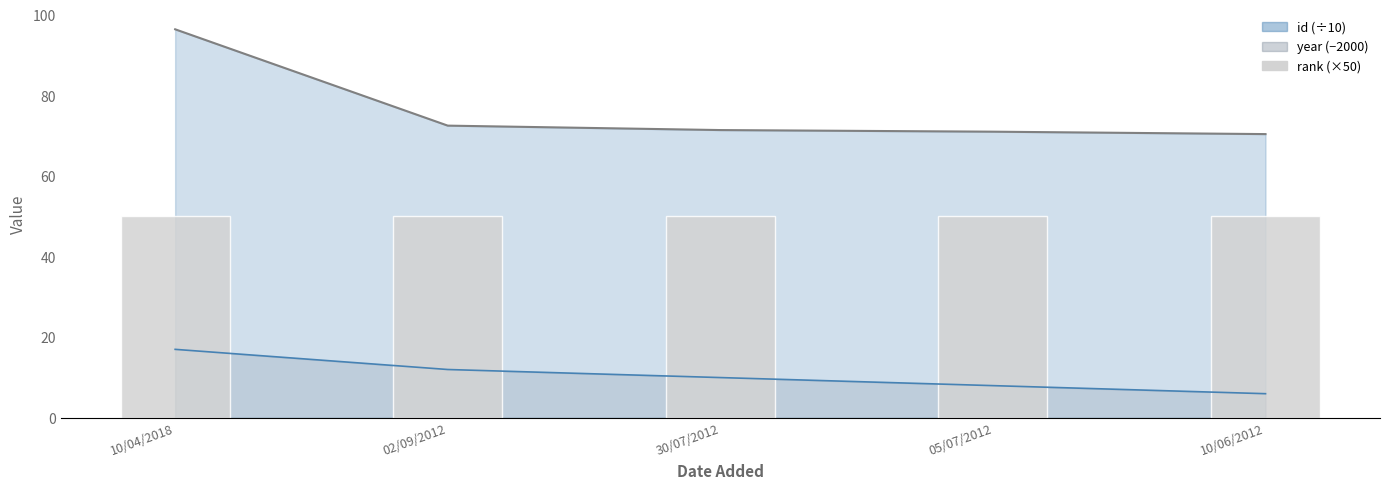

The value of id at 10/04/2018 is 96.4. True or false?

True